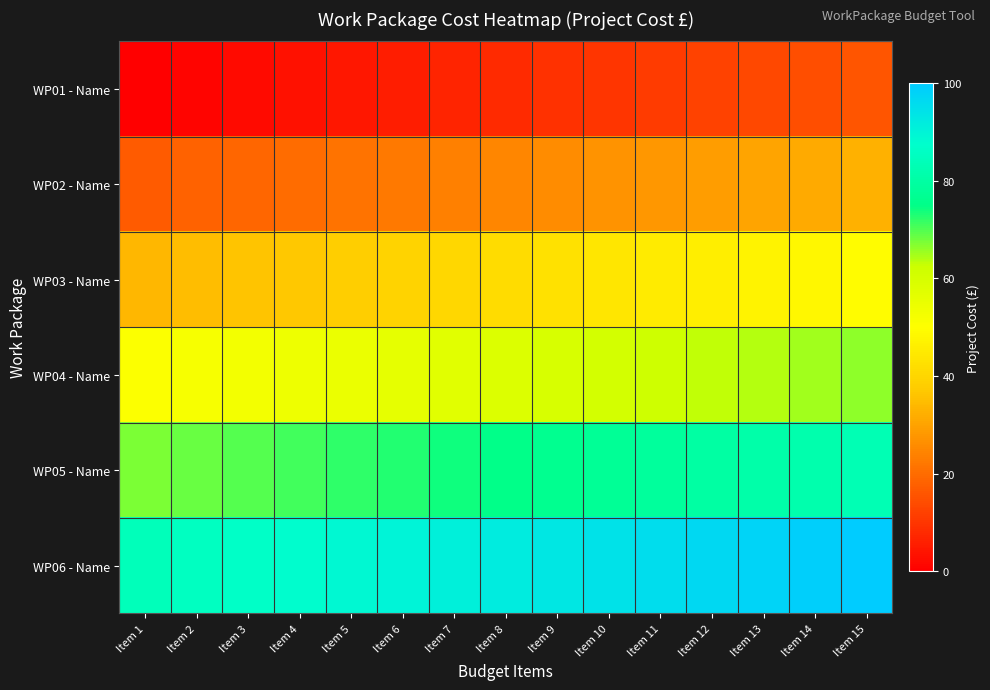

Reading left to right, list all the values displayed in this chart.

WP01 - Name: Item 1=0.0	Item 2=1.1	Item 3=2.2	Item 4=3.4	Item 5=4.5	Item 6=5.6	Item 7=6.7	Item 8=7.9	Item 9=9.0	Item 10=10.1	Item 11=11.2	Item 12=12.4	Item 13=13.5	Item 14=14.6	Item 15=15.7
WP02 - Name: Item 1=16.9	Item 2=18.0	Item 3=19.1	Item 4=20.2	Item 5=21.3	Item 6=22.5	Item 7=23.6	Item 8=24.7	Item 9=25.8	Item 10=27.0	Item 11=28.1	Item 12=29.2	Item 13=30.3	Item 14=31.5	Item 15=32.6
WP03 - Name: Item 1=33.7	Item 2=34.8	Item 3=36.0	Item 4=37.1	Item 5=38.2	Item 6=39.3	Item 7=40.4	Item 8=41.6	Item 9=42.7	Item 10=43.8	Item 11=44.9	Item 12=46.1	Item 13=47.2	Item 14=48.3	Item 15=49.4
WP04 - Name: Item 1=50.6	Item 2=51.7	Item 3=52.8	Item 4=53.9	Item 5=55.1	Item 6=56.2	Item 7=57.3	Item 8=58.4	Item 9=59.6	Item 10=60.7	Item 11=61.8	Item 12=62.9	Item 13=64.0	Item 14=65.2	Item 15=66.3
WP05 - Name: Item 1=67.4	Item 2=68.5	Item 3=69.7	Item 4=70.8	Item 5=71.9	Item 6=73.0	Item 7=74.2	Item 8=75.3	Item 9=76.4	Item 10=77.5	Item 11=78.7	Item 12=79.8	Item 13=80.9	Item 14=82.0	Item 15=83.1
WP06 - Name: Item 1=84.3	Item 2=85.4	Item 3=86.5	Item 4=87.6	Item 5=88.8	Item 6=89.9	Item 7=91.0	Item 8=92.1	Item 9=93.3	Item 10=94.4	Item 11=95.5	Item 12=96.6	Item 13=97.8	Item 14=98.9	Item 15=100.0